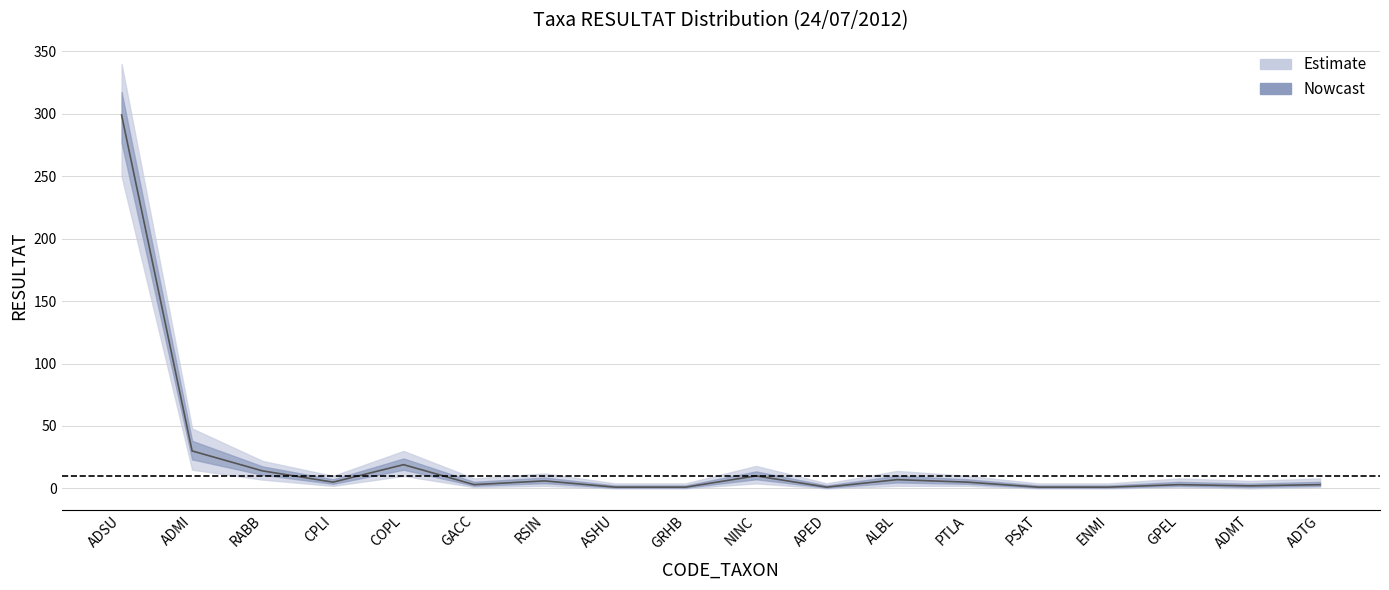

Which has a higher value, APED or PTLA?

PTLA